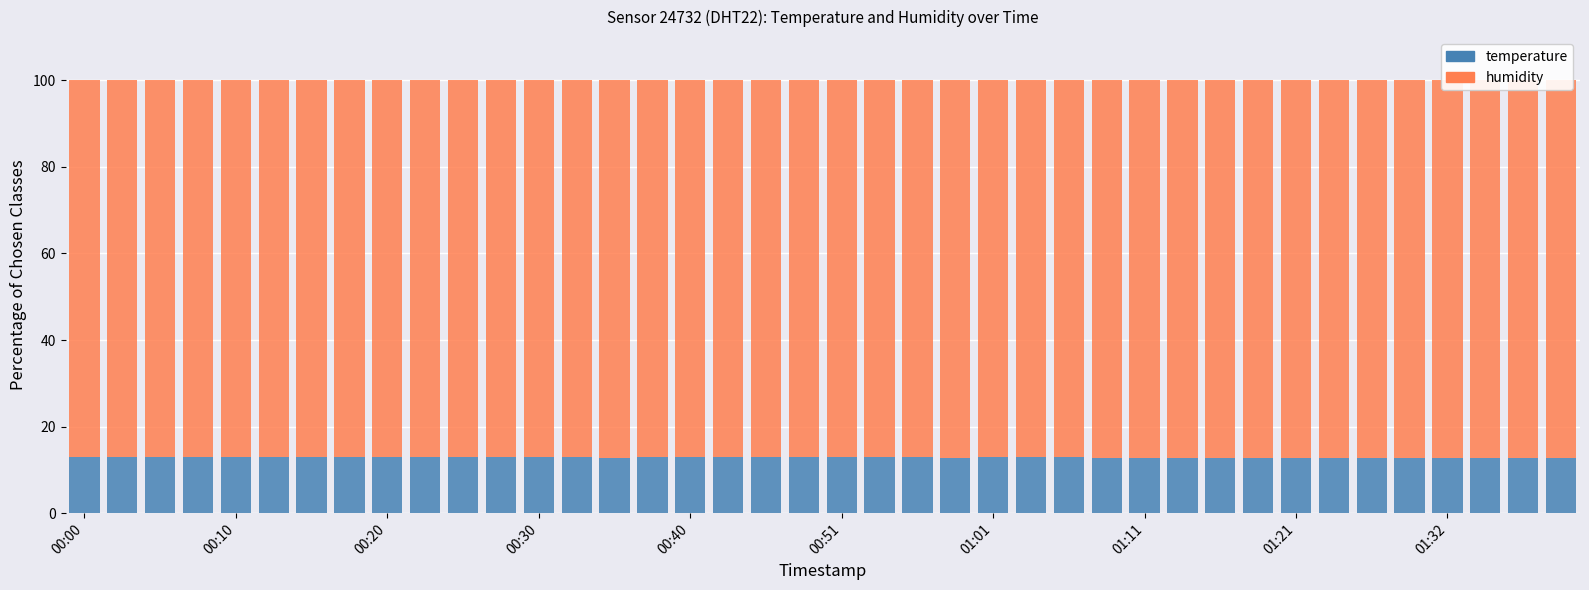

What is the greatest value displayed?

87.3